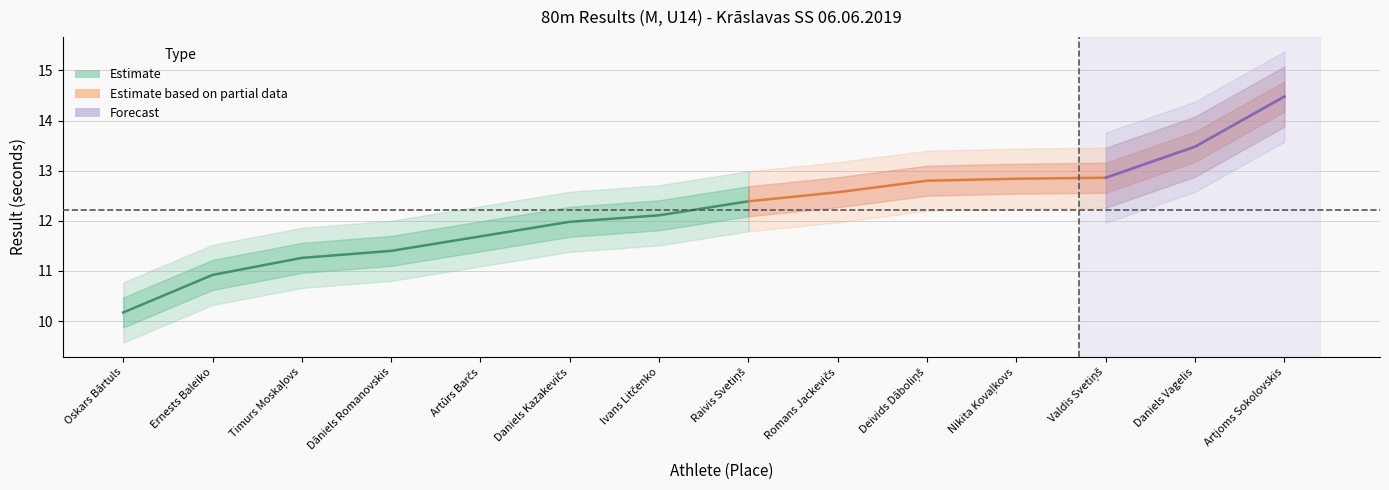

Is the value of Result at Ivans Litčenko greater than the value of Place at Ernests Baleiko?

Yes